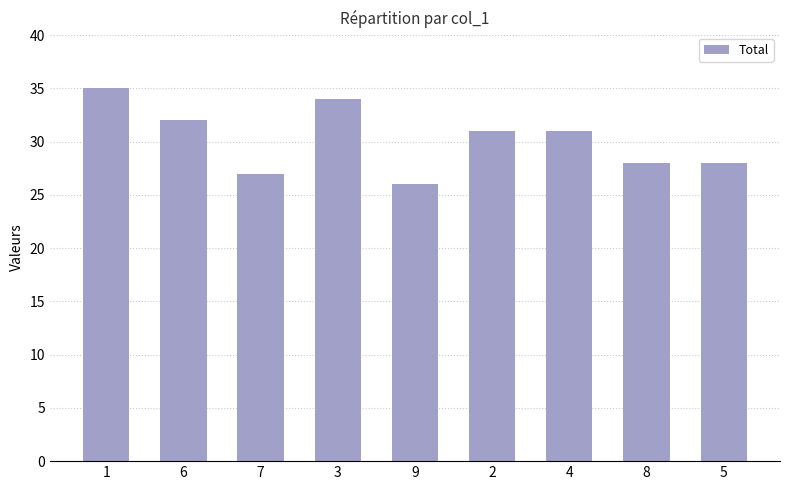

Reading left to right, transcribe all the data shown in this chart.

1=35	6=32	7=27	3=34	9=26	2=31	4=31	8=28	5=28